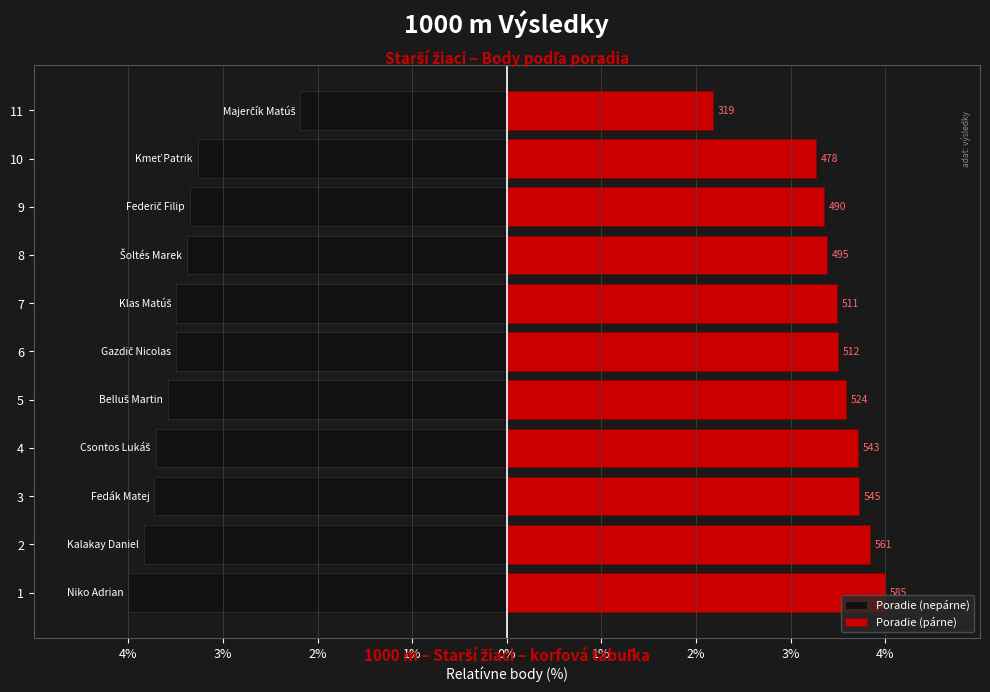

Is it true that Poradie (nepárne) equals -2.3 at 2?

False